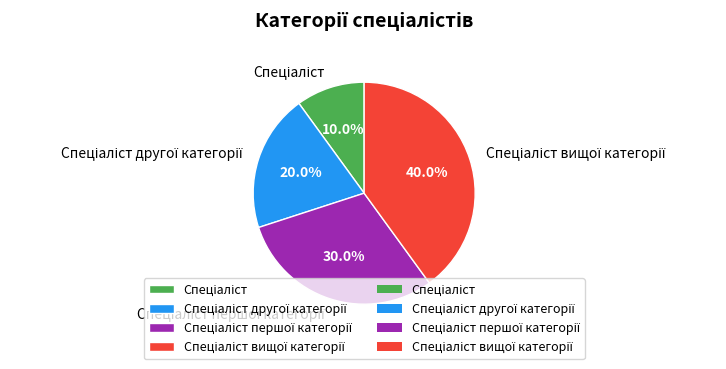

How many slices are in this pie chart?

4